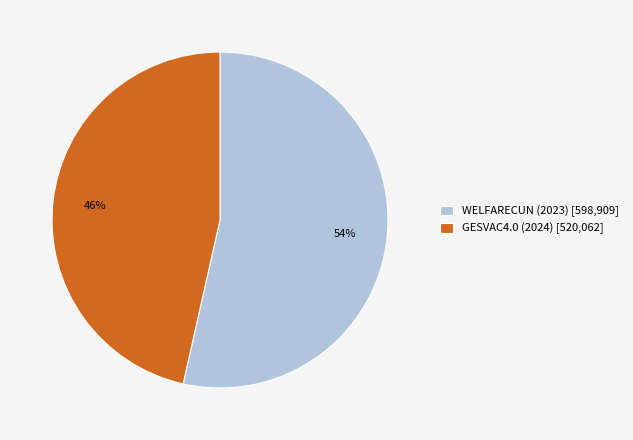

Combined, do GESVAC4.0 (2024) and WELFARECUN (2023) account for over 50%?

Yes